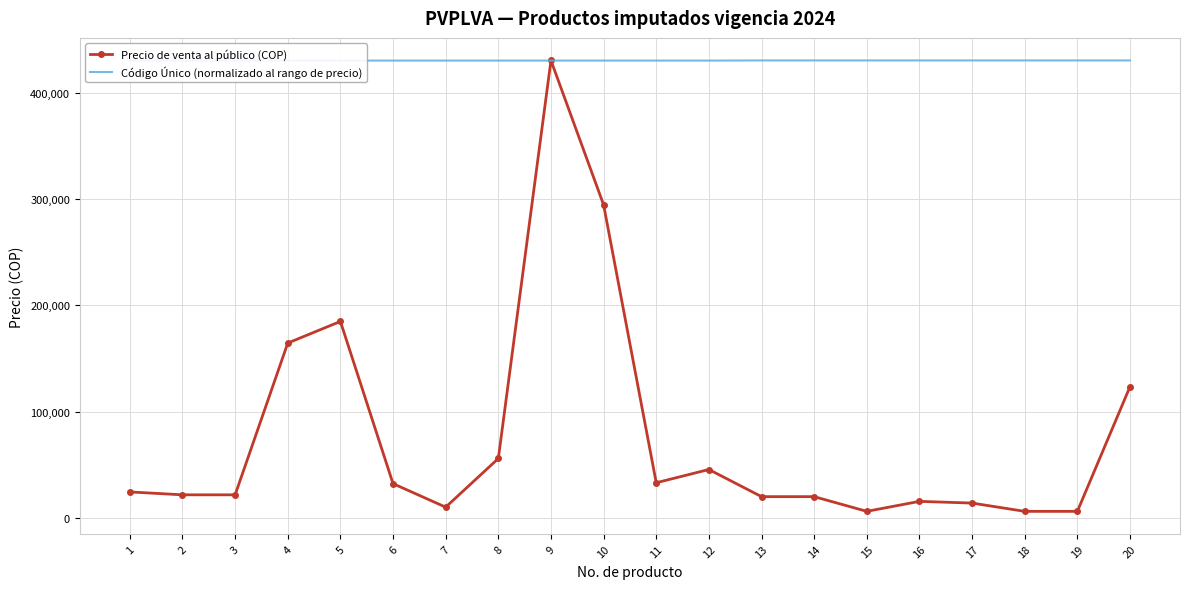

Reading left to right, what are all the values shown in this chart?

Precio de venta al público (COP): 1=24507.0	2=21783.0	3=21783.0	4=164543.0	5=184898.0	6=32289.0	7=10169.0	8=55952.0	9=430404.0	10=294599.0	11=33139.0	12=45599.0	13=20066.0	14=20066.0	15=6231.0	16=15629.0	17=14019.0	18=6231.0	19=6231.0	20=123499.0
Código Único (normalizado al rango de precio): 1=430261.2	2=430261.2	3=430261.2	4=430261.9	5=430261.9	6=430262.1	7=430262.4	8=430262.4	9=430262.6	10=430262.6	11=430263.0	12=430263.0	13=430404.0	14=430404.0	15=430404.0	16=430404.0	17=430404.0	18=430404.0	19=430404.0	20=430404.0